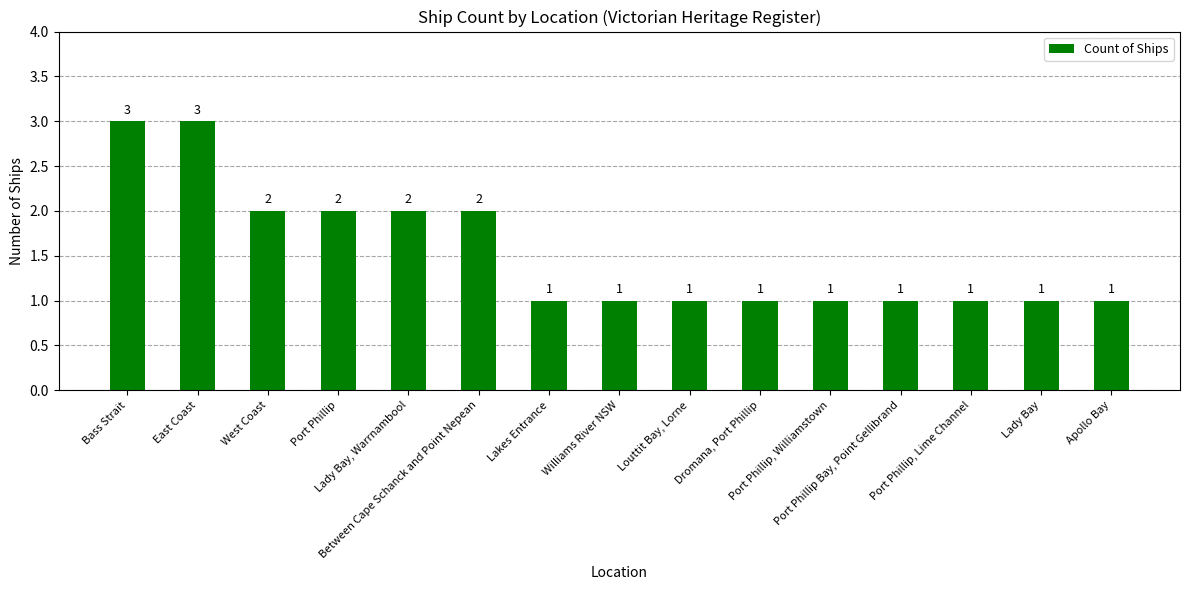

Reading left to right, list all the values displayed in this chart.

3	3	2	2	2	2	1	1	1	1	1	1	1	1	1